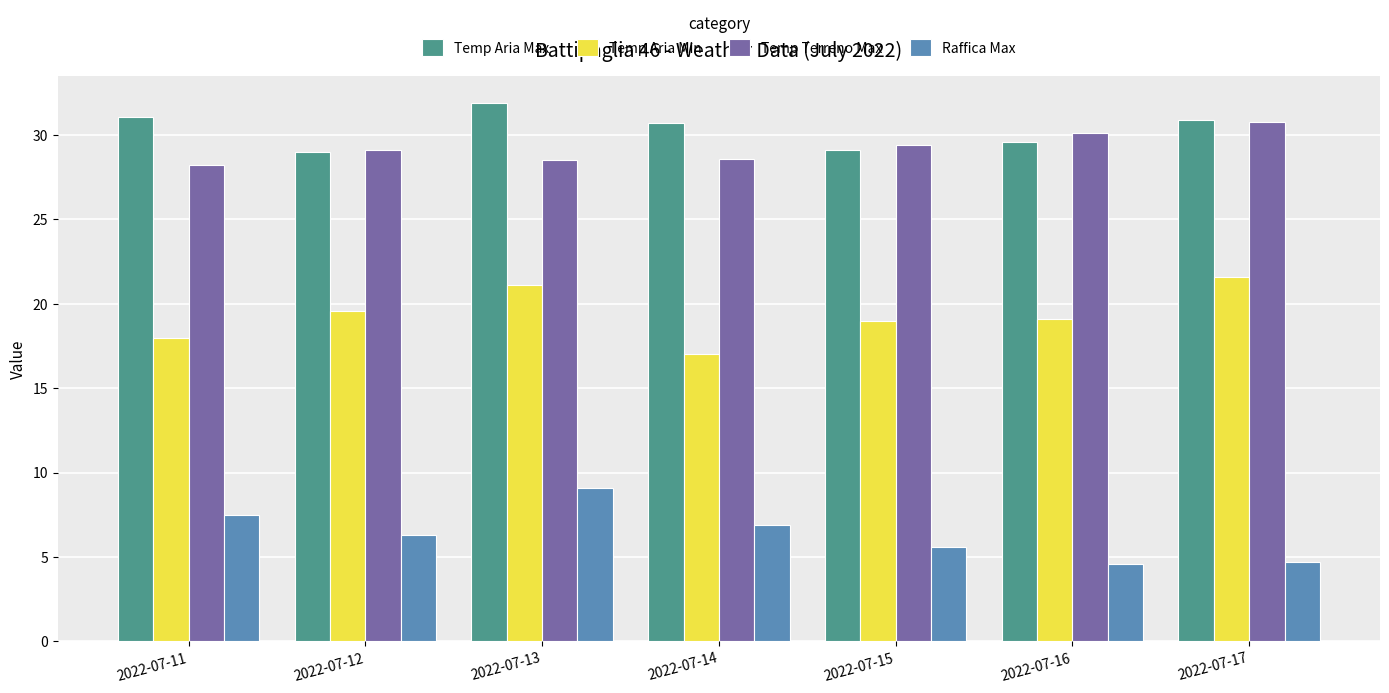

The value of Temp Terreno Max at 2022-07-12 is 29.1. True or false?

True